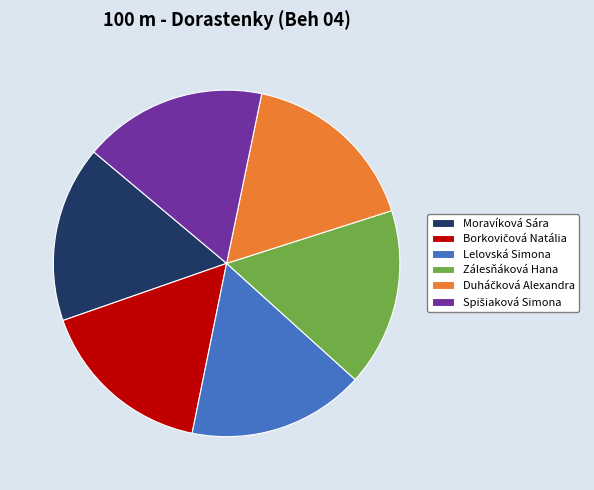

Is it true that Lelovská Simona is 10% of the pie?

False